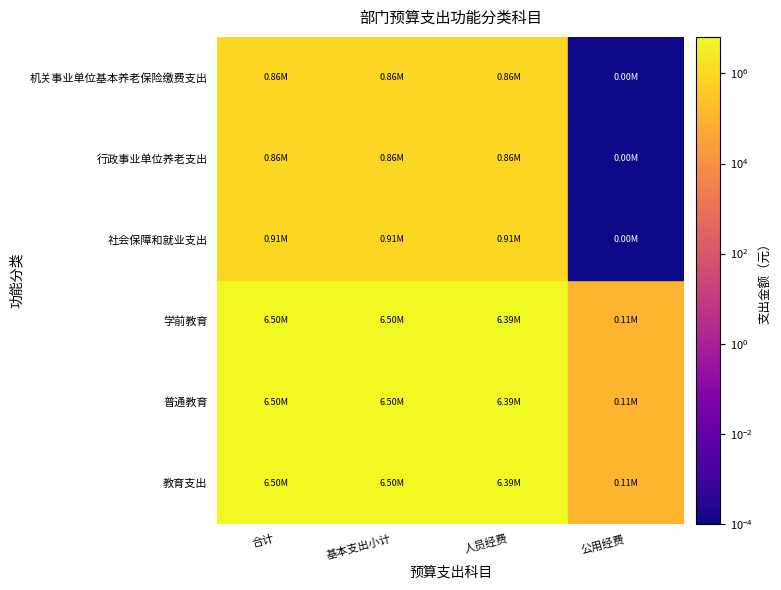

Is the value of 普通教育 at 社会保障和就业支出 greater than the value of 机关事业单位基本养老保险缴费支出 at 普通教育?

No